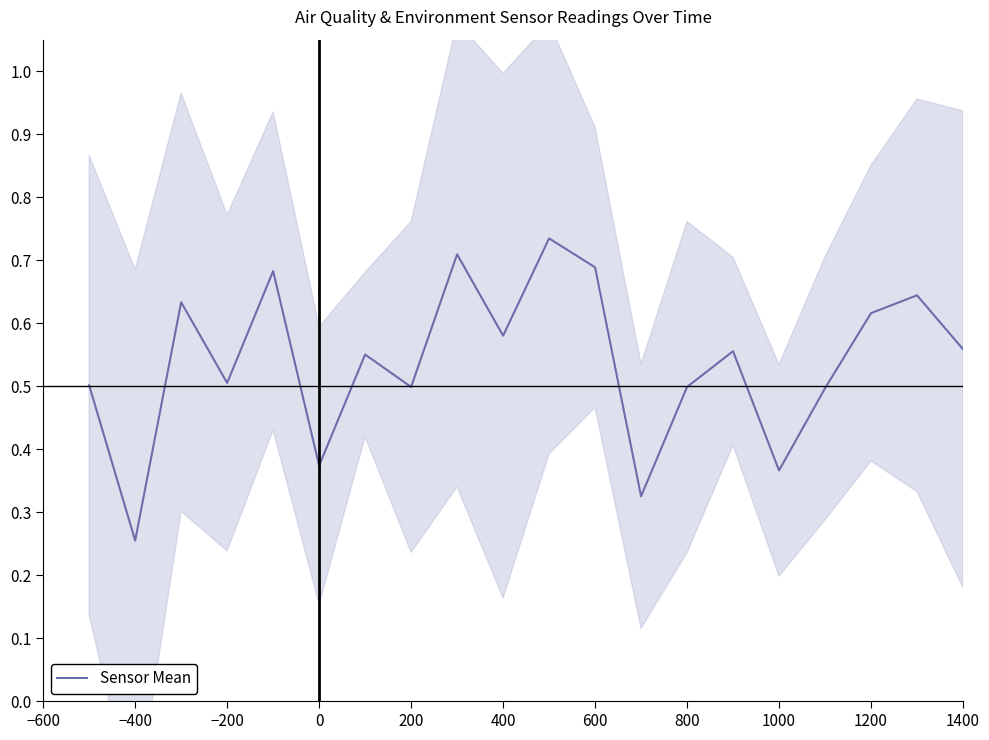

At which label is Sensor Mean closest to 0?

−400